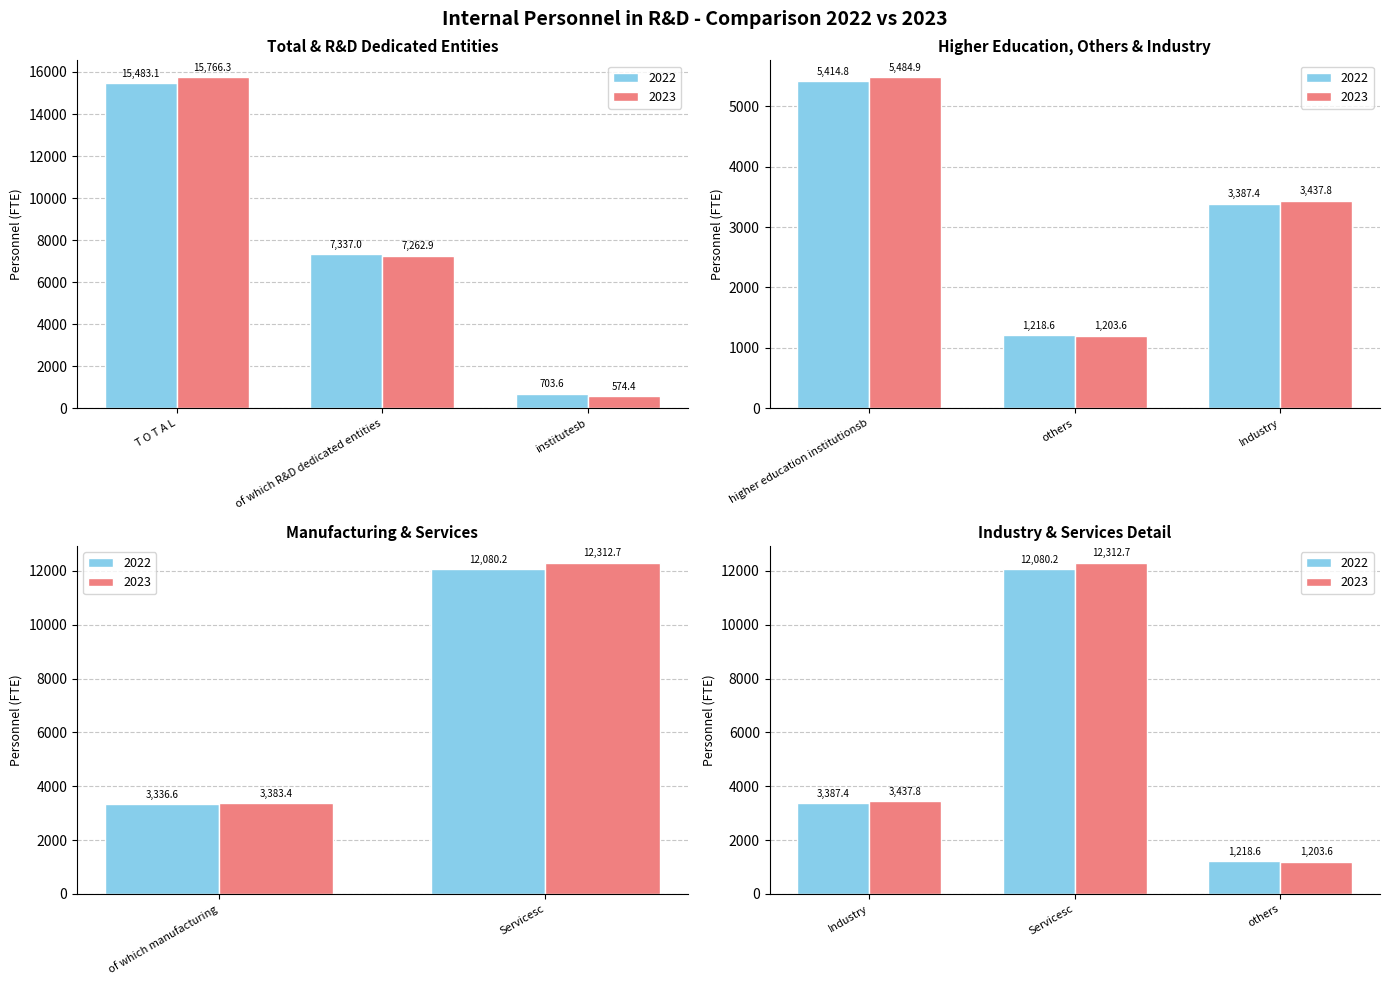

Where does the 2022 series first go above 5414?

T O T A L